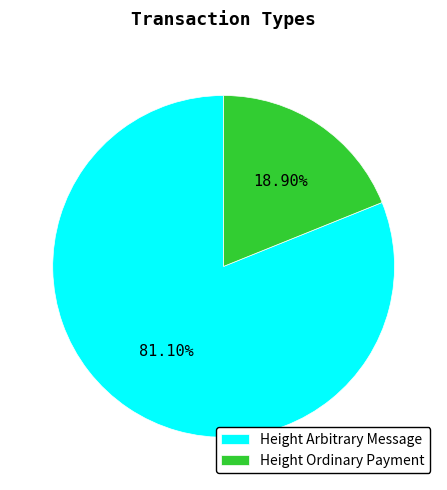

Is there a majority slice in this chart?

Yes